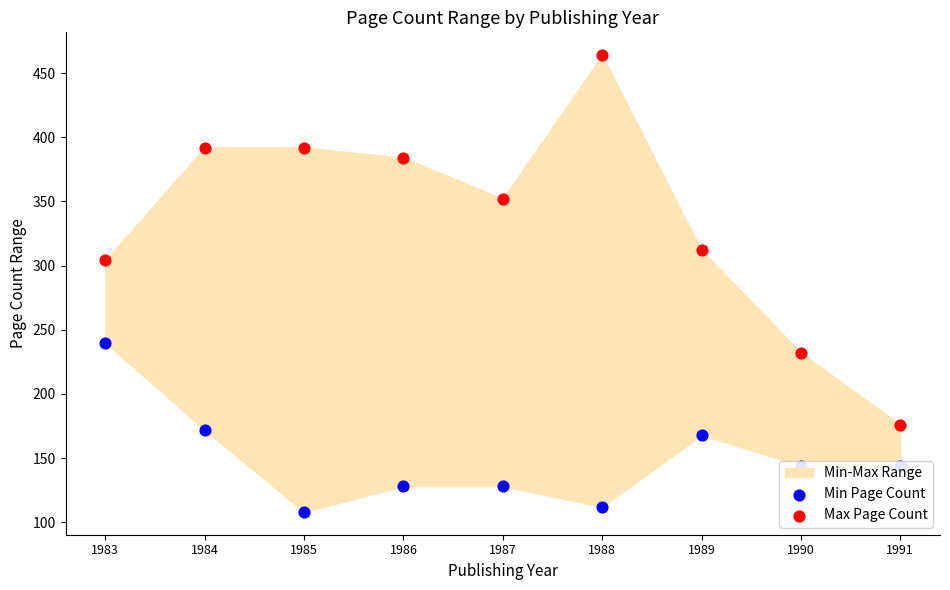

What is the total value across all series at 1988?

576